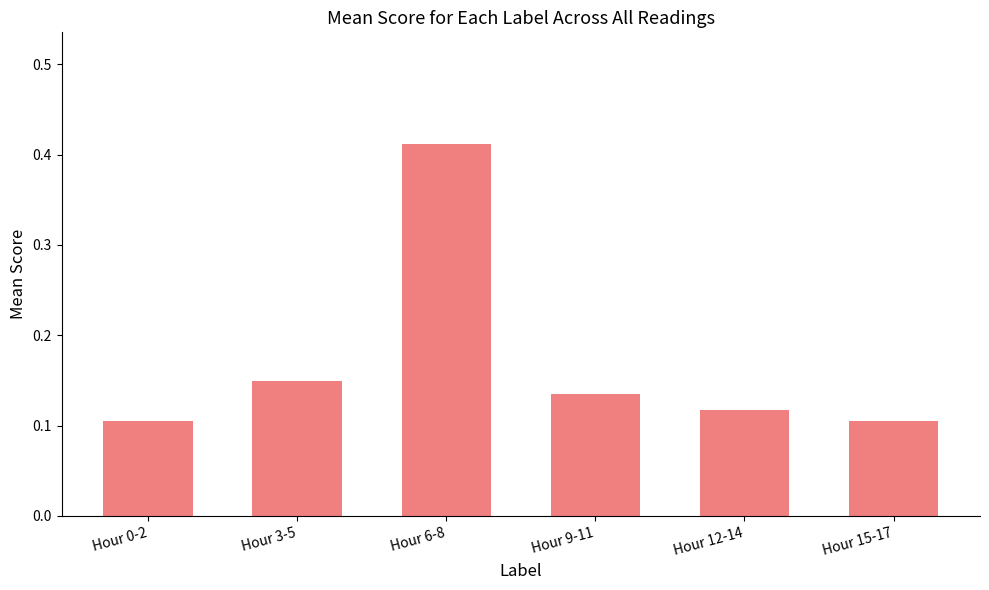

What is the difference between the maximum and minimum values?

0.3